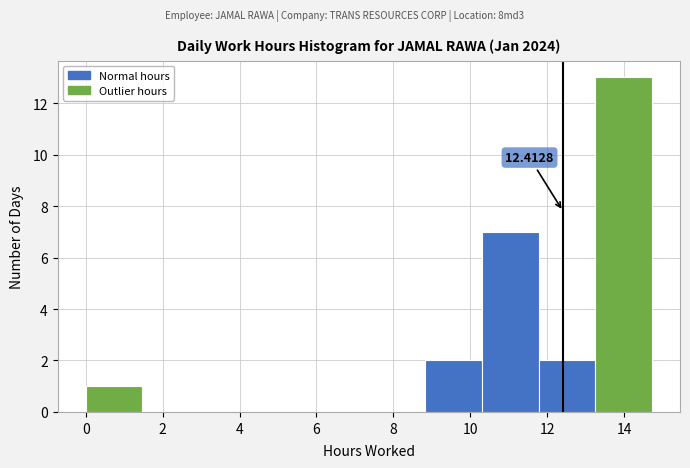

Which range on the x-axis has the tallest bar?

13.2 to 14.8